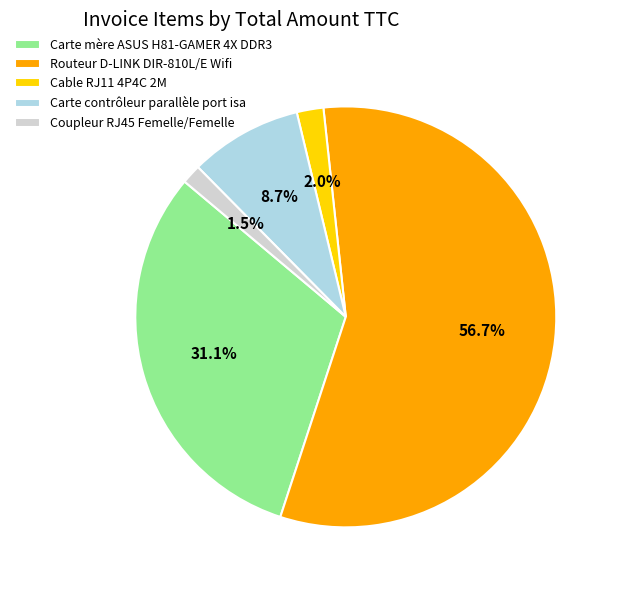

Combined, do Coupleur RJ45 Femelle/Femelle and Cable RJ11 4P4C 2M account for over 50%?

No